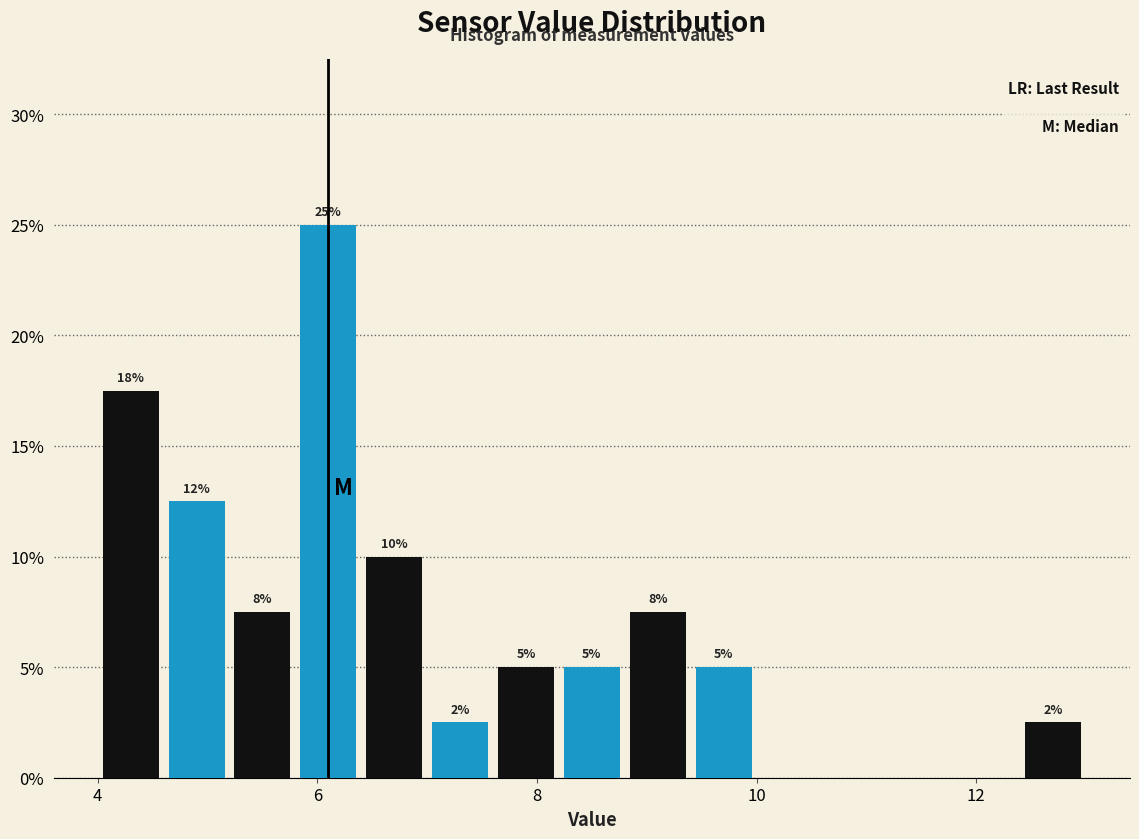

Around what value on the x-axis is the tallest bar? Give the approximate position of its centre, as read against the axis.

6.2